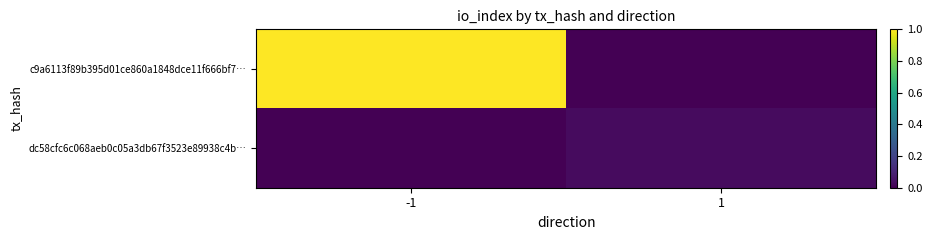

What is the maximum value shown in the chart?

1.0